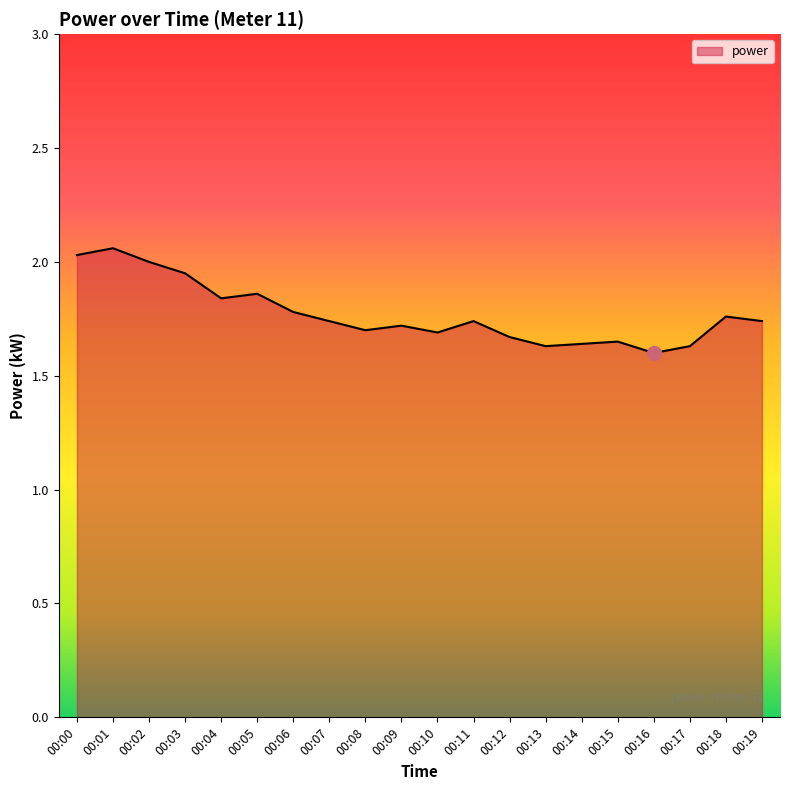

What is the difference between the maximum and minimum values?

0.5